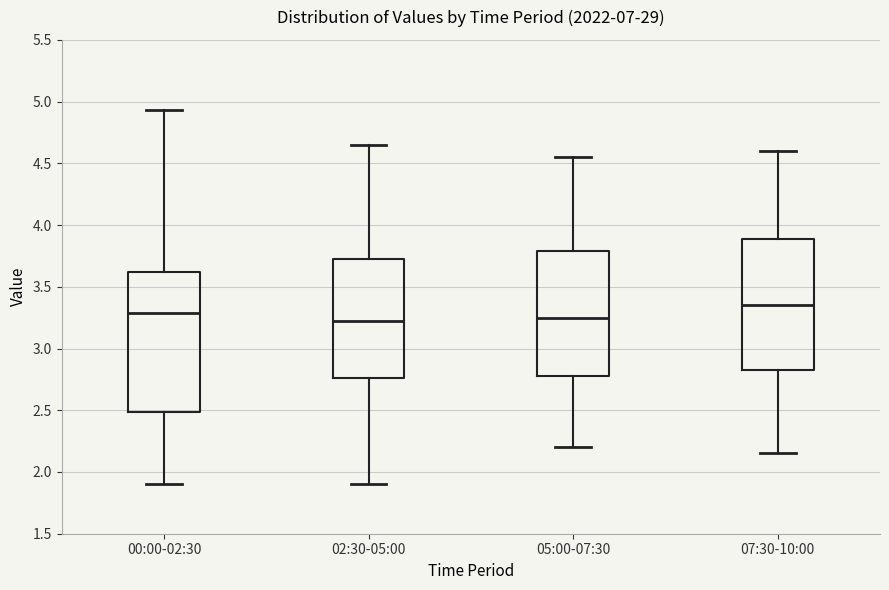

Where does the lower whisker of the box for 00:00-02:30 end on the y-axis? The values are not printed on the chart, so give them approximately, as read against the axis.

1.90